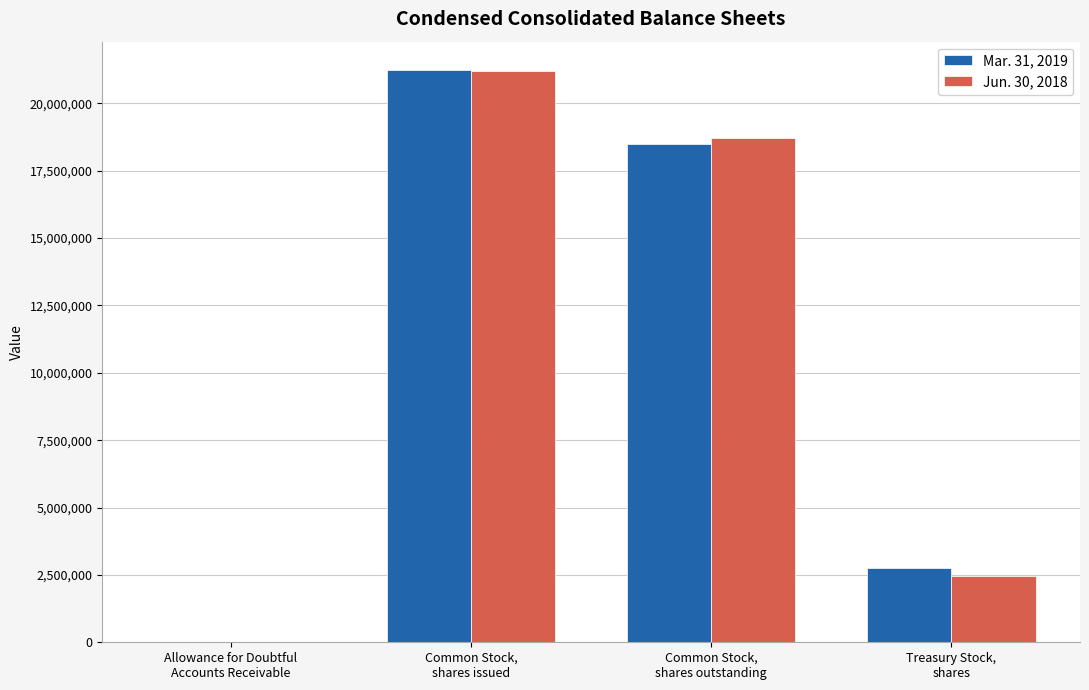

Reading right to left, what are all the values shown in this chart?

Mar. 31, 2019: 2749310	18474879	21224189	117
Jun. 30, 2018: 2475245	18729082	21204327	195